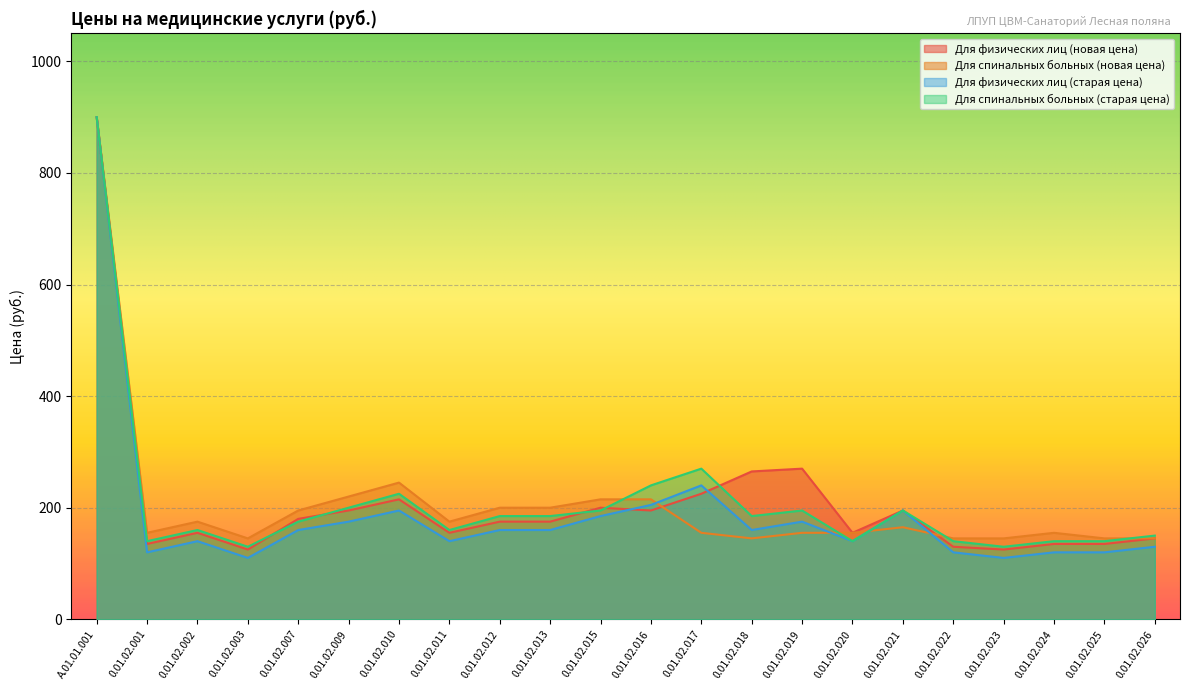

Reading right to left, extract all data points from this chart.

Для физических лиц (новая цена): 0.01.02.026=145	0.01.02.025=135	0.01.02.024=135	0.01.02.023=125	0.01.02.022=130	0.01.02.021=195	0.01.02.020=155	0.01.02.019=270	0.01.02.018=265	0.01.02.017=225	0.01.02.016=195	0.01.02.015=200	0.01.02.013=175	0.01.02.012=175	0.01.02.011=155	0.01.02.010=215	0.01.02.009=195	0.01.02.007=180	0.01.02.003=125	0.01.02.002=155	0.01.02.001=135	А.01.01.001=900
Для спинальных больных (новая цена): 0.01.02.026=145	0.01.02.025=145	0.01.02.024=155	0.01.02.023=145	0.01.02.022=145	0.01.02.021=165	0.01.02.020=155	0.01.02.019=155	0.01.02.018=145	0.01.02.017=155	0.01.02.016=215	0.01.02.015=215	0.01.02.013=200	0.01.02.012=200	0.01.02.011=175	0.01.02.010=245	0.01.02.009=220	0.01.02.007=195	0.01.02.003=145	0.01.02.002=175	0.01.02.001=155	А.01.01.001=900
Для физических лиц (старая цена): 0.01.02.026=130	0.01.02.025=120	0.01.02.024=120	0.01.02.023=110	0.01.02.022=120	0.01.02.021=195	0.01.02.020=140	0.01.02.019=175	0.01.02.018=160	0.01.02.017=240	0.01.02.016=205	0.01.02.015=185	0.01.02.013=160	0.01.02.012=160	0.01.02.011=140	0.01.02.010=195	0.01.02.009=175	0.01.02.007=160	0.01.02.003=110	0.01.02.002=140	0.01.02.001=120	А.01.01.001=900
Для спинальных больных (старая цена): 0.01.02.026=150	0.01.02.025=140	0.01.02.024=140	0.01.02.023=130	0.01.02.022=140	0.01.02.021=195	0.01.02.020=140	0.01.02.019=195	0.01.02.018=185	0.01.02.017=270	0.01.02.016=240	0.01.02.015=195	0.01.02.013=185	0.01.02.012=185	0.01.02.011=160	0.01.02.010=225	0.01.02.009=200	0.01.02.007=175	0.01.02.003=130	0.01.02.002=160	0.01.02.001=140	А.01.01.001=900